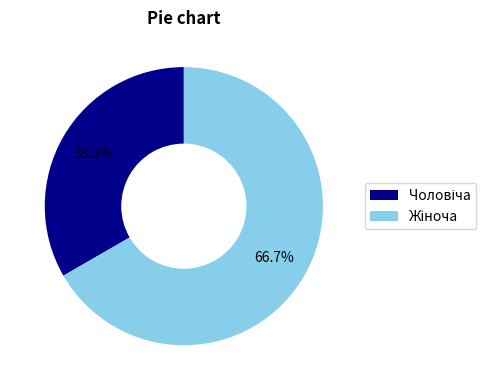

Is there a majority slice in this chart?

Yes